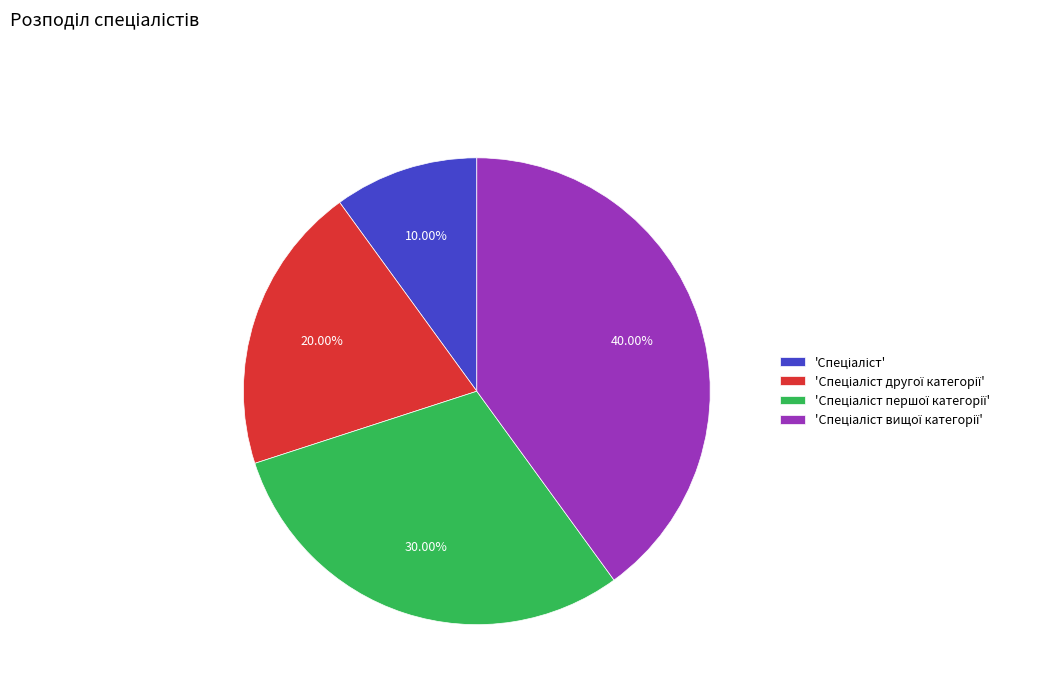

Is there any slice that represents more than half of the pie?

No